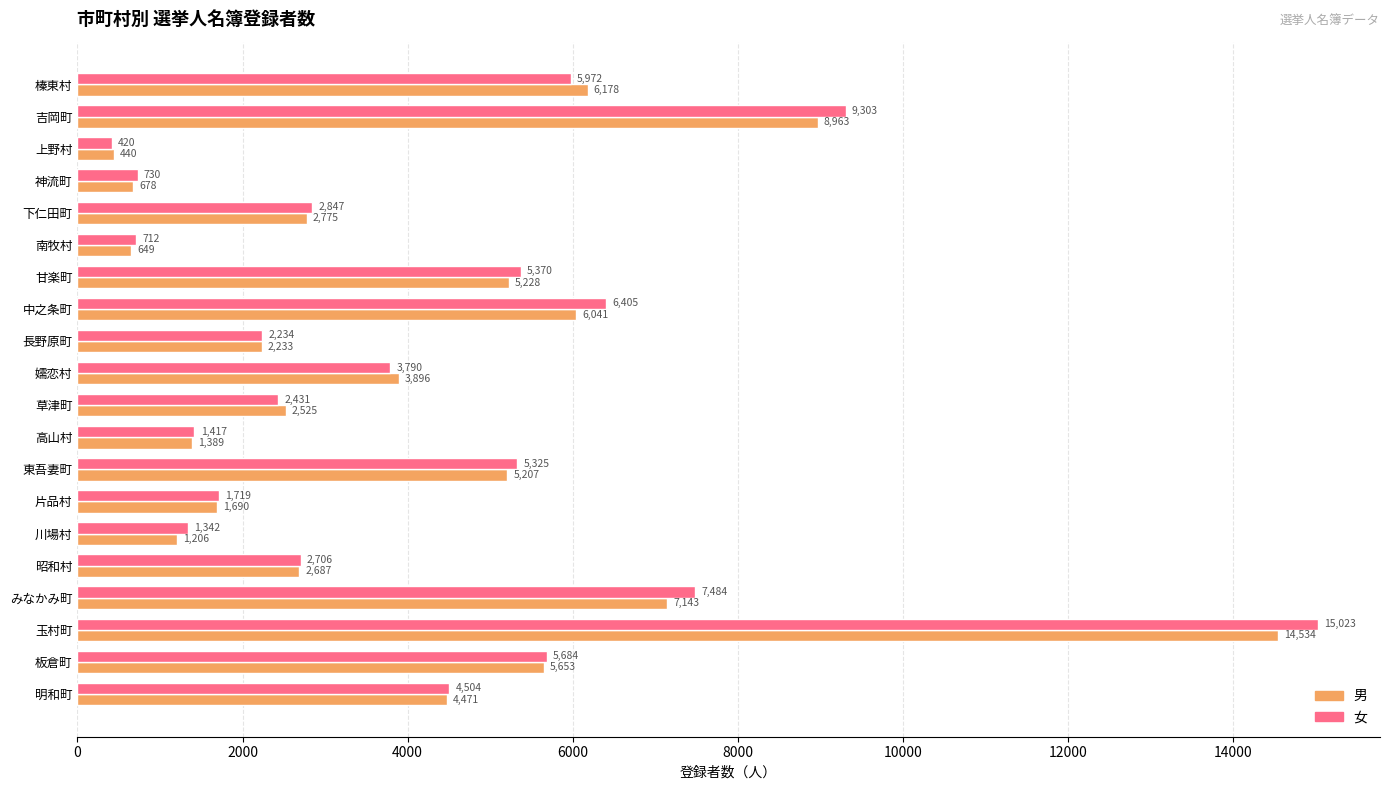

Which series has the largest range (max minus min)?

女